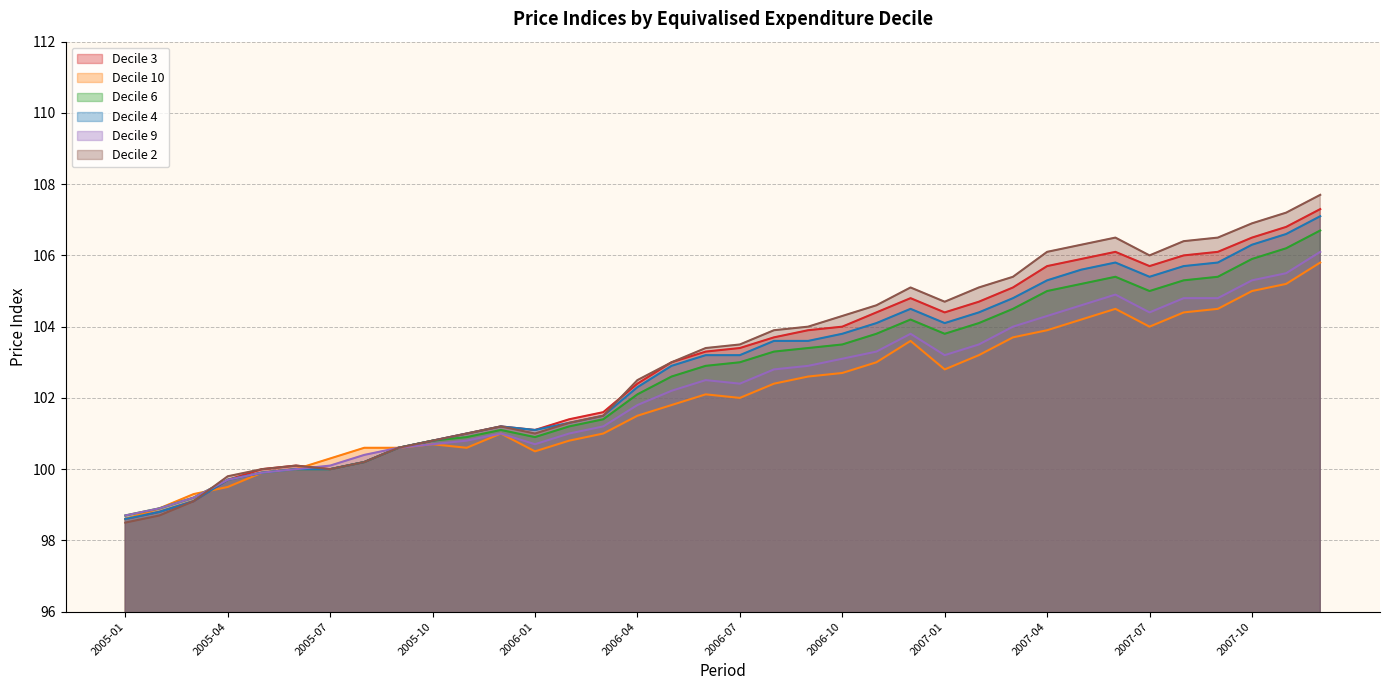

List the labels in order of Decile 6 value, smallest first.

2005-01, 2005-02, 2005-03, 2005-04, 2005-05, 2005-06, 2005-07, 2005-08, 2005-09, 2005-10, 2005-11, 2006-01, 2005-12, 2006-02, 2006-03, 2006-04, 2006-05, 2006-06, 2006-07, 2006-08, 2006-09, 2006-10, 2006-11, 2007-01, 2007-02, 2006-12, 2007-03, 2007-04, 2007-07, 2007-05, 2007-08, 2007-06, 2007-09, 2007-10, 2007-11, 2007-12